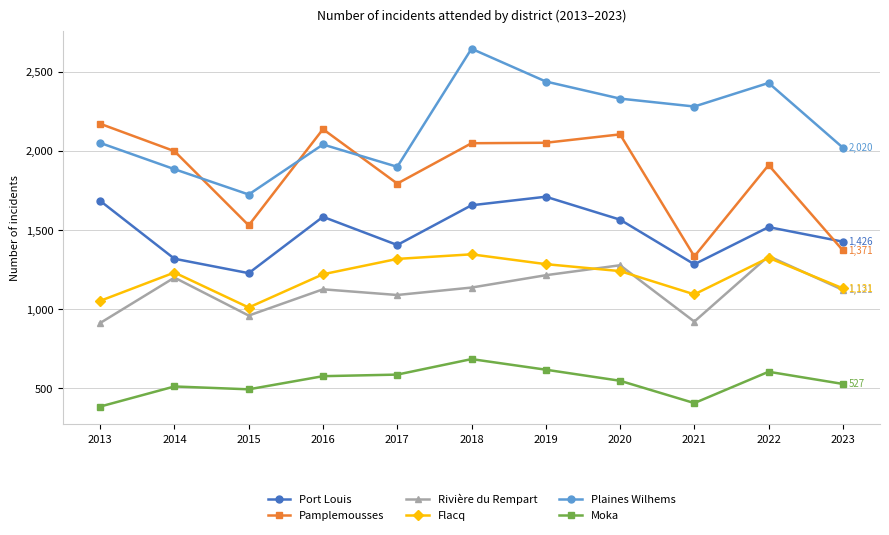

Does the chart display data point markers on the line(s)?

Yes